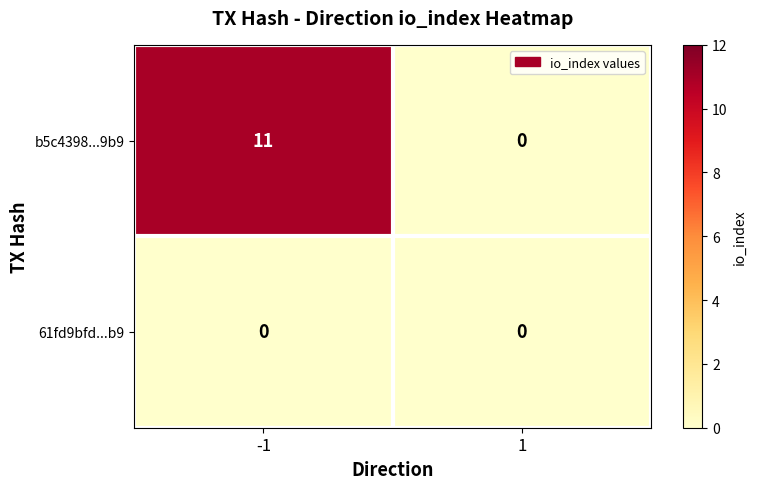

Which series has the largest range (max minus min)?

b5c4398...9b9